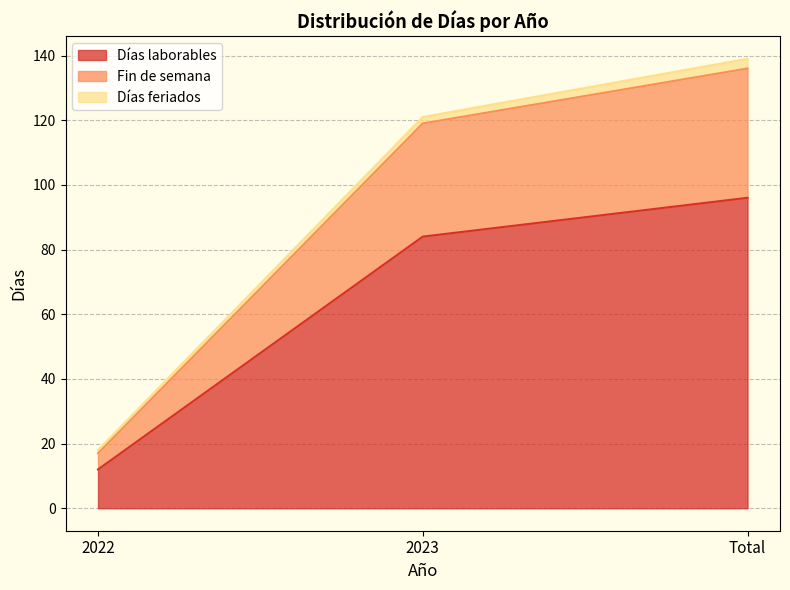

List the labels in order of Días laborables value, smallest first.

2022, 2023, Total